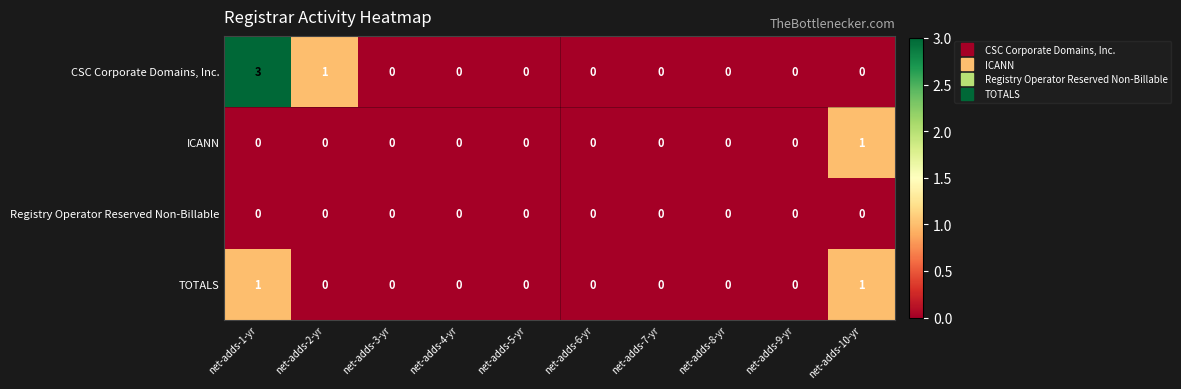

The ICANN series shows 0 at net-adds-5-yr. True or false?

True